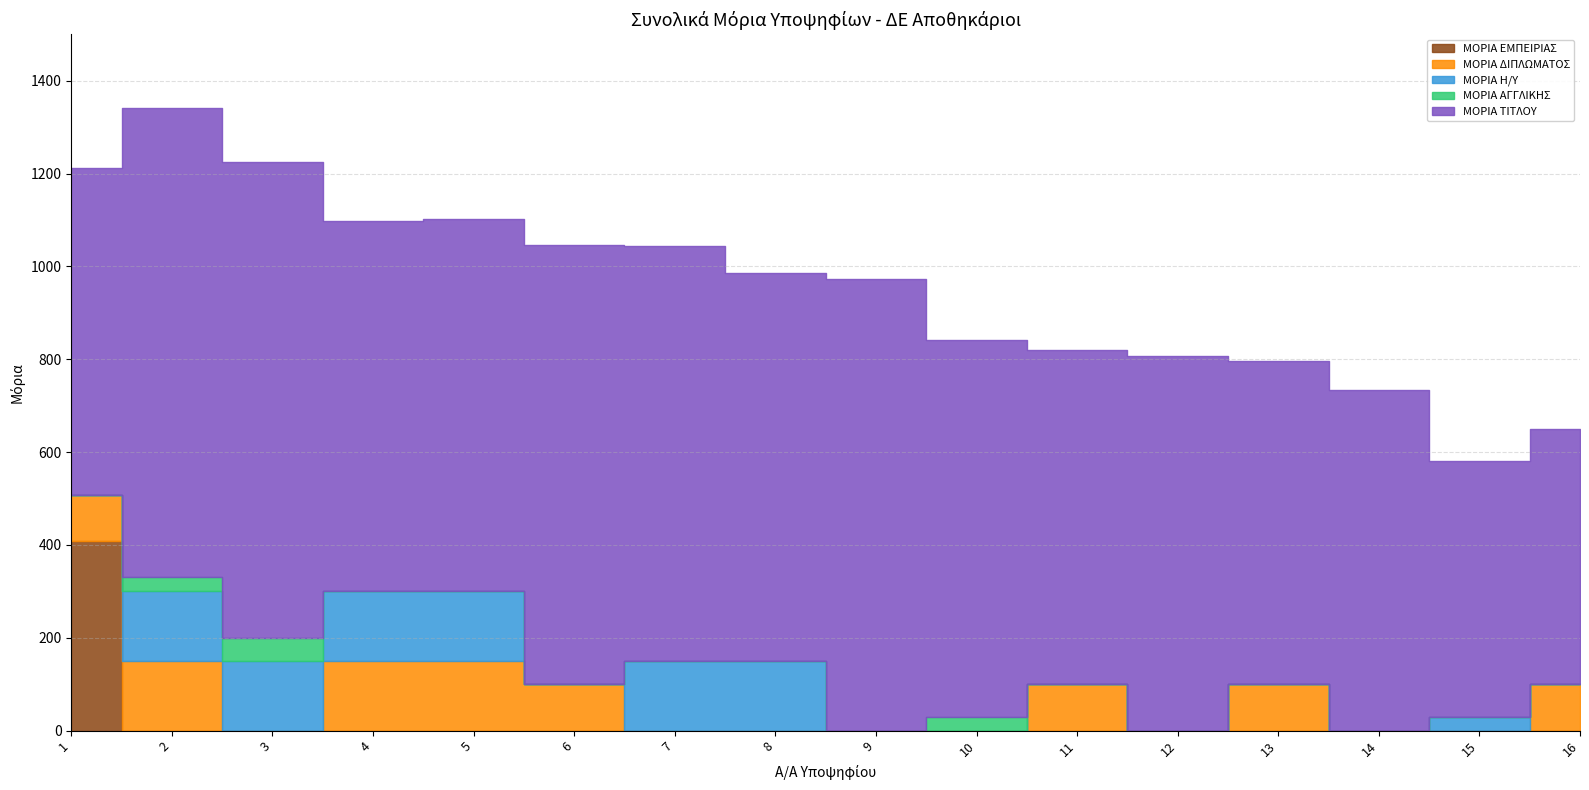

What is the spread (max minus min) of values at 13?

795.2